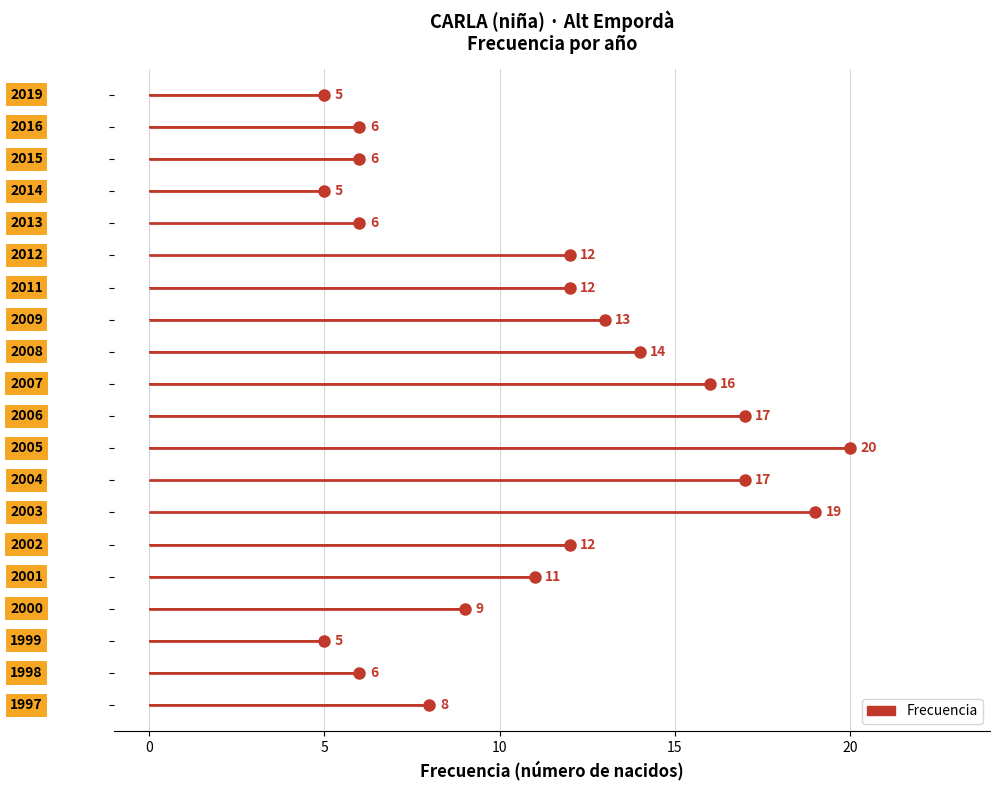

How many bars are there in total?

20